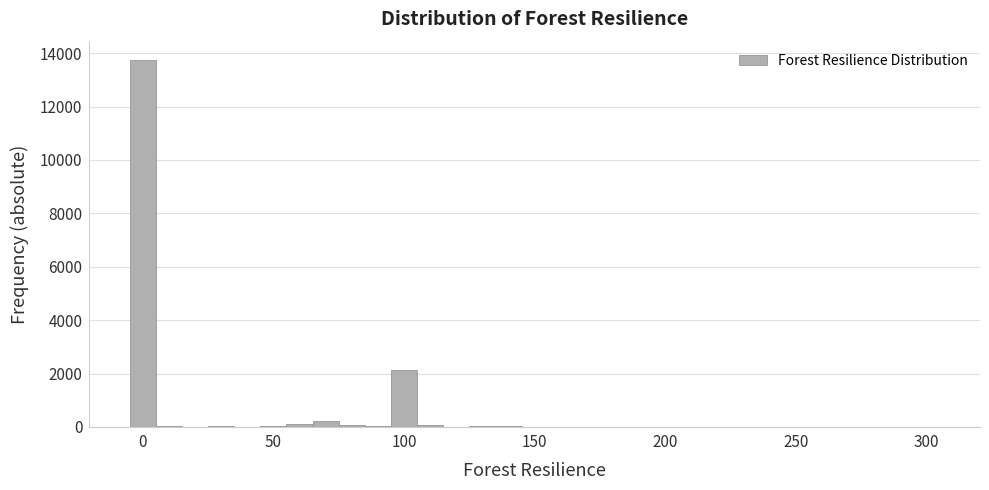

Read against the x-axis, roughly where is the centre of the tallest bar?

0